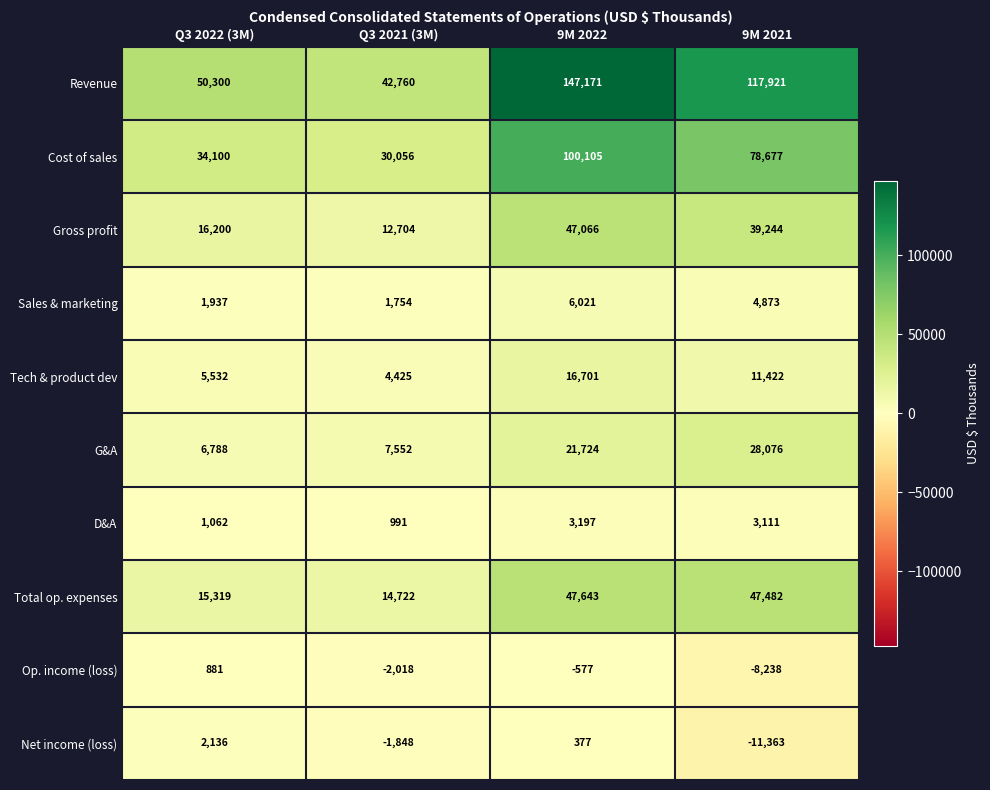

How many series are shown in this chart?

10